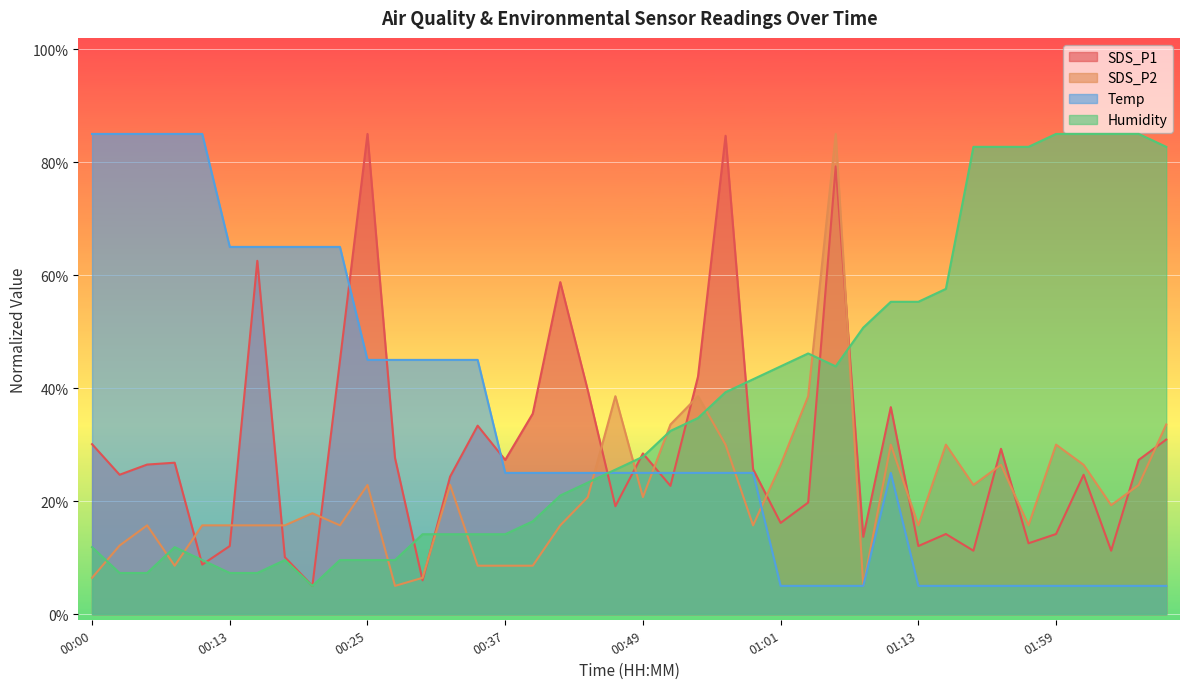

What is the difference between the SDS_P2 values at 01:01 and 00:44?

5.7